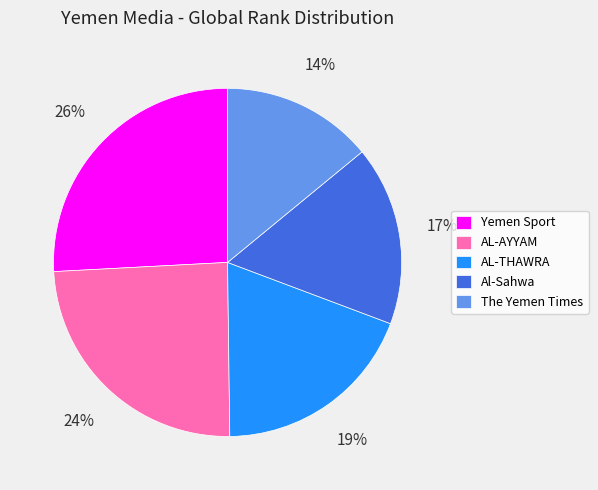

Do The Yemen Times and AL-THAWRA together represent more than half of the pie?

No